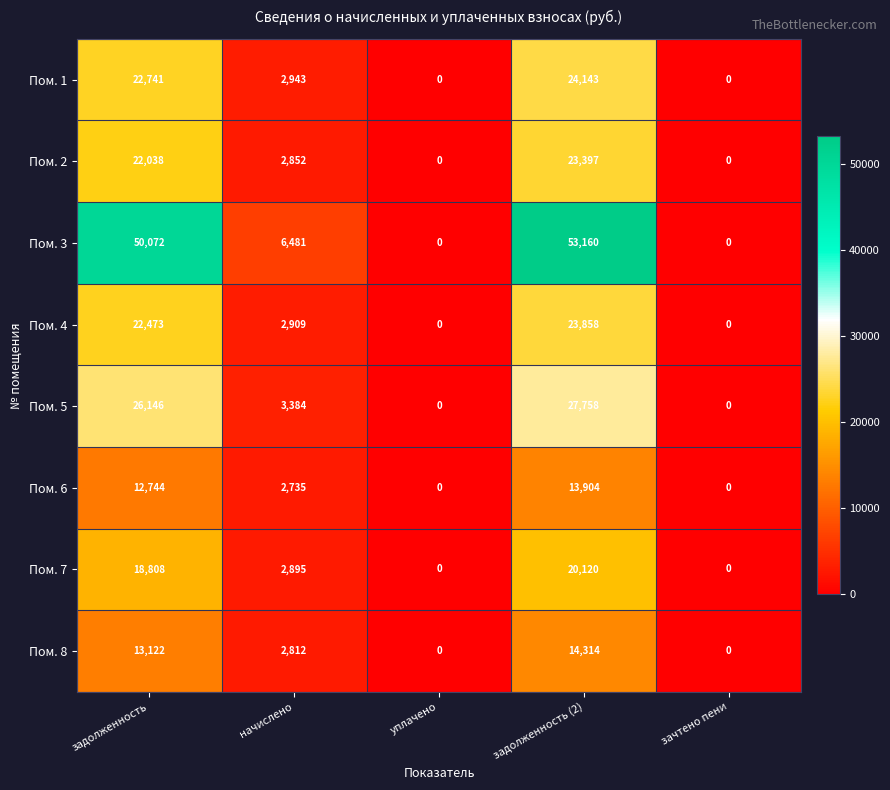

How many data points does each series have?

5